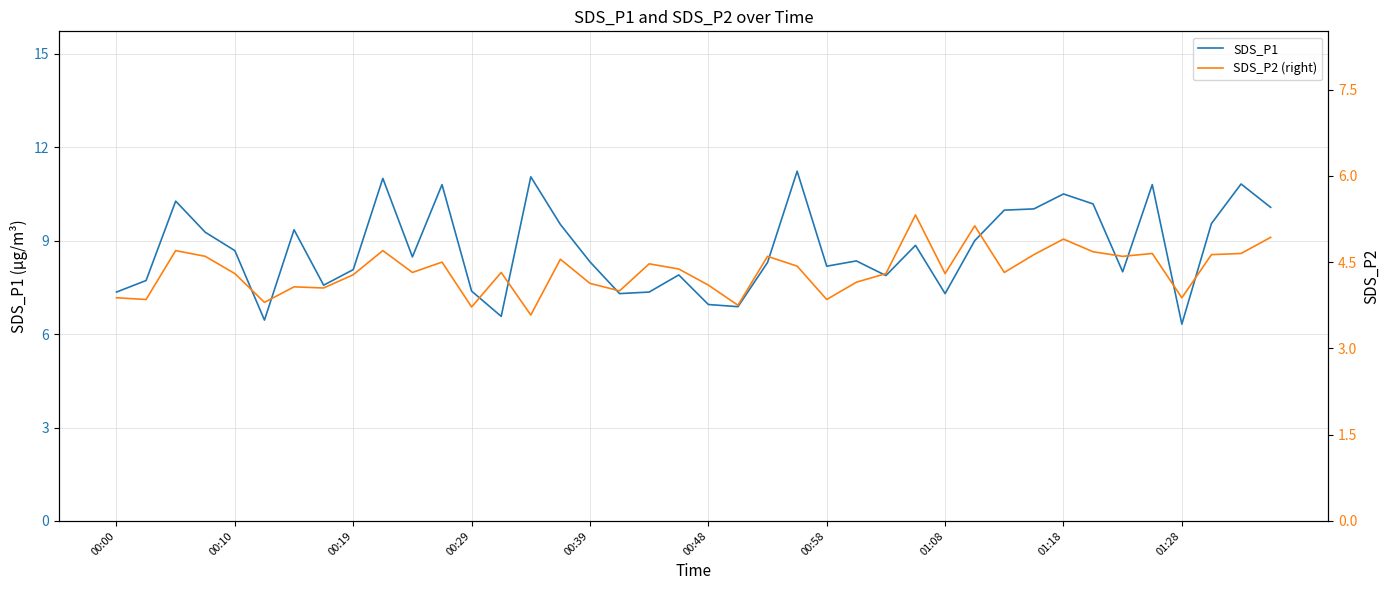

True or false: SDS_P2 (right) and SDS_P1 intersect in this chart.

False